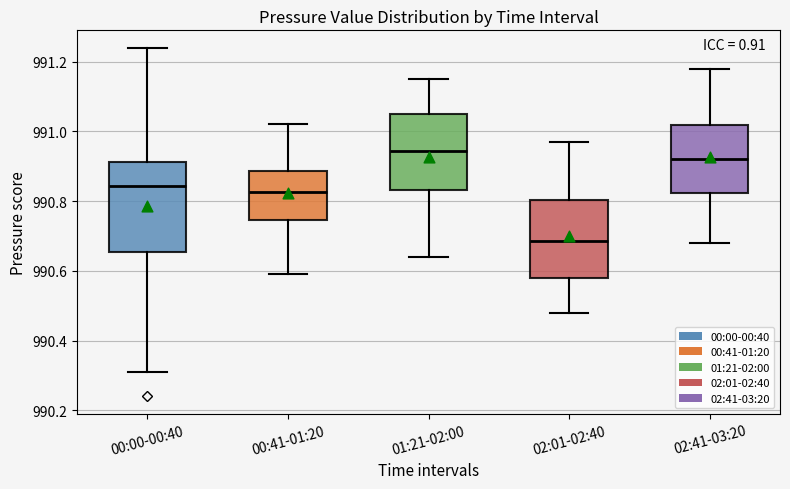

Which box has the lowest median line?

02:01-02:40